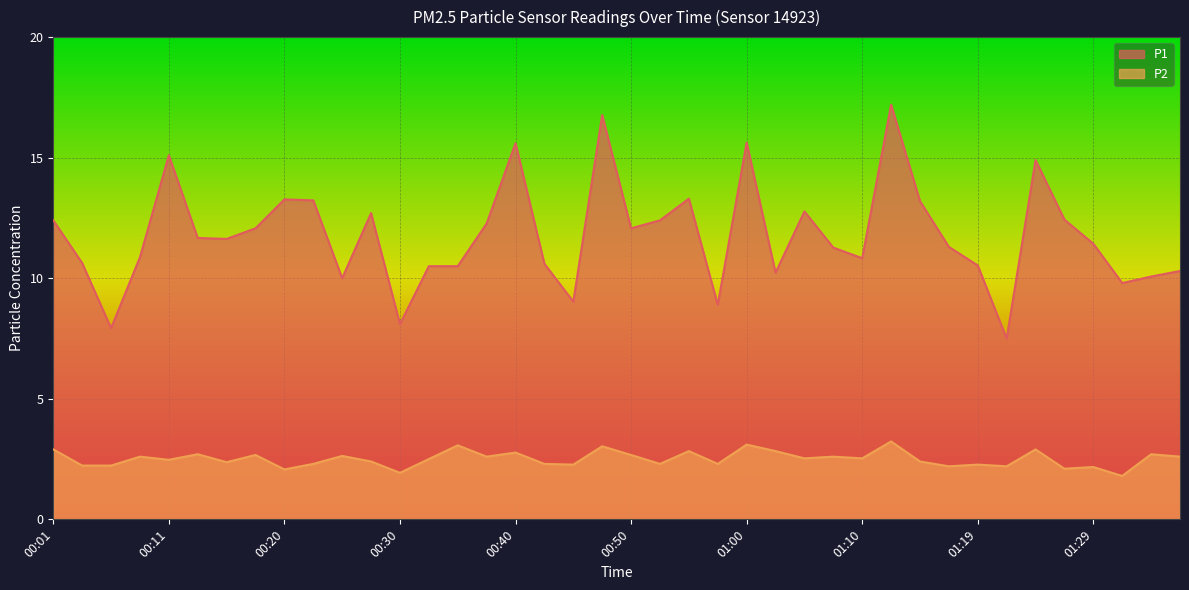

True or false: P1 and P2 intersect in this chart.

False